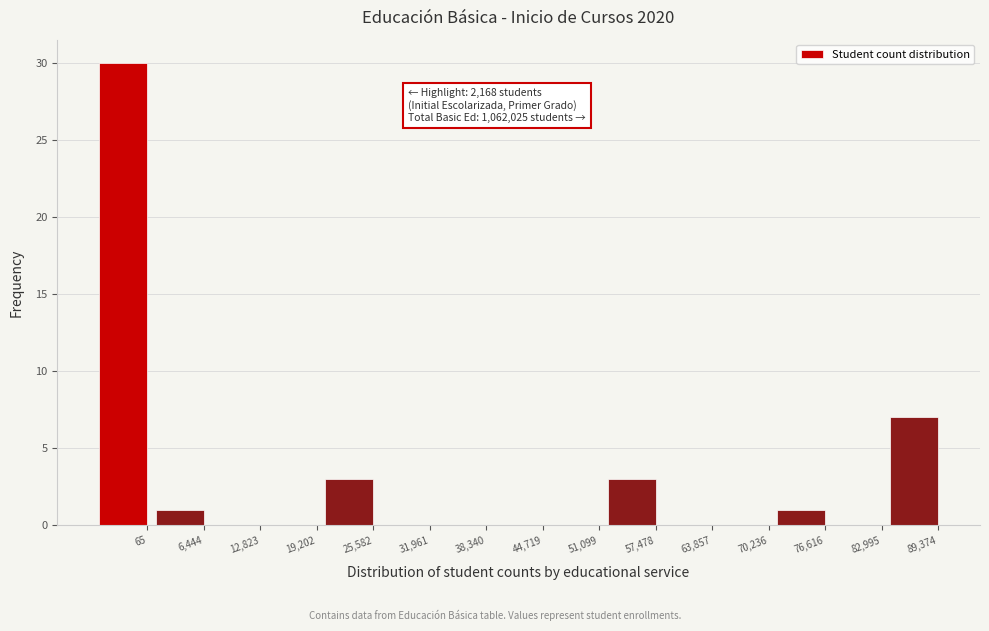

Reading left to right, what are all the values shown in this chart?

65=30	6,444=1	12,823=0	19,202=0	25,582=3	31,961=0	38,340=0	44,719=0	51,099=0	57,478=3	63,857=0	70,236=0	76,616=1	82,995=0	89,374=7